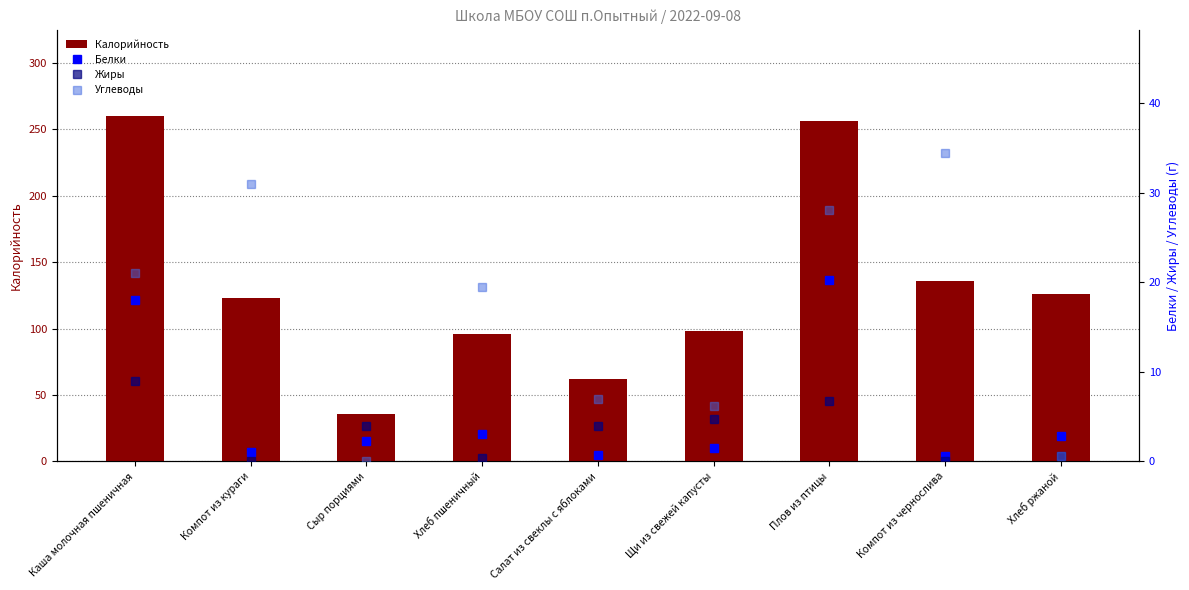

What is the label of the 7th bar from the right?

Сыр порциями